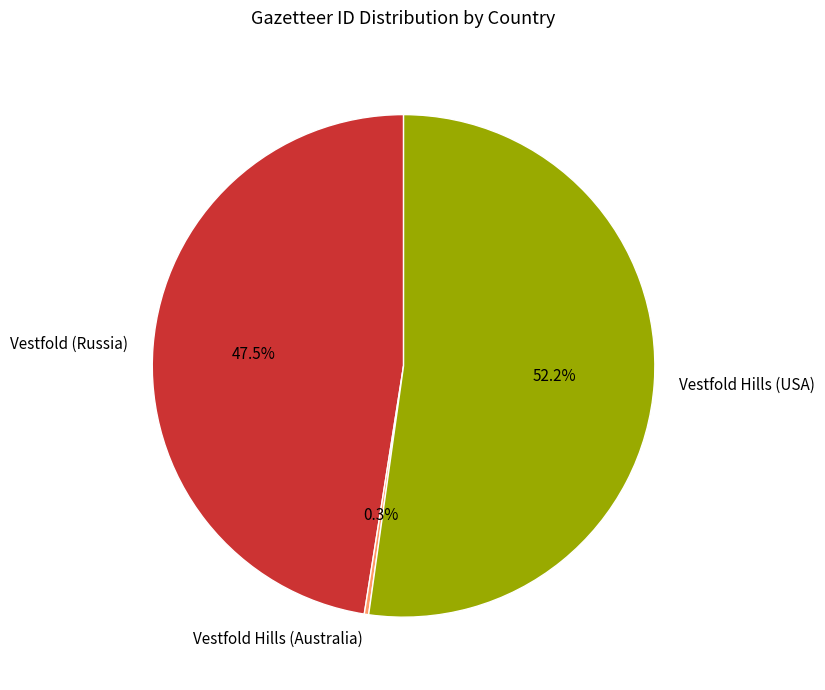

Which category has the biggest portion of the pie?

Vestfold Hills (USA)